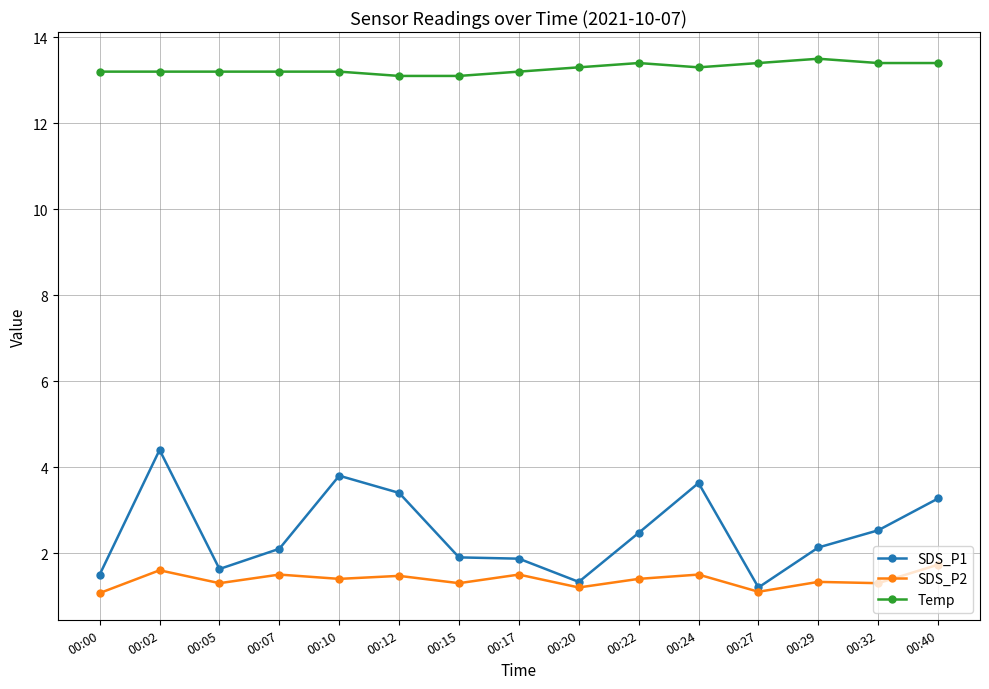

How many data points in SDS_P1 are less than 2?

6